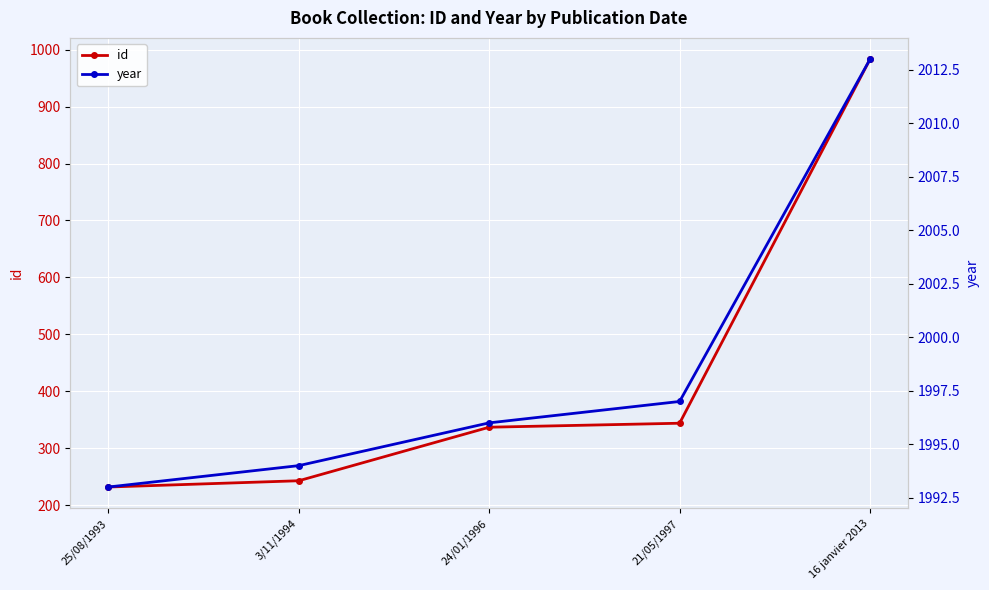

What is the difference between the maximum and second lowest values in the year series?

19